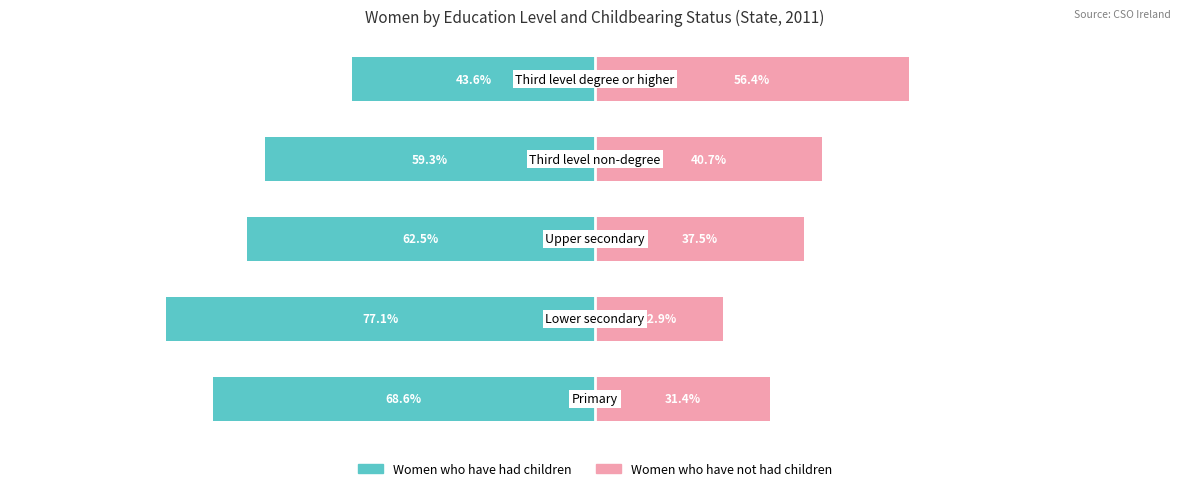

At which category is the sum across all series the highest?

4